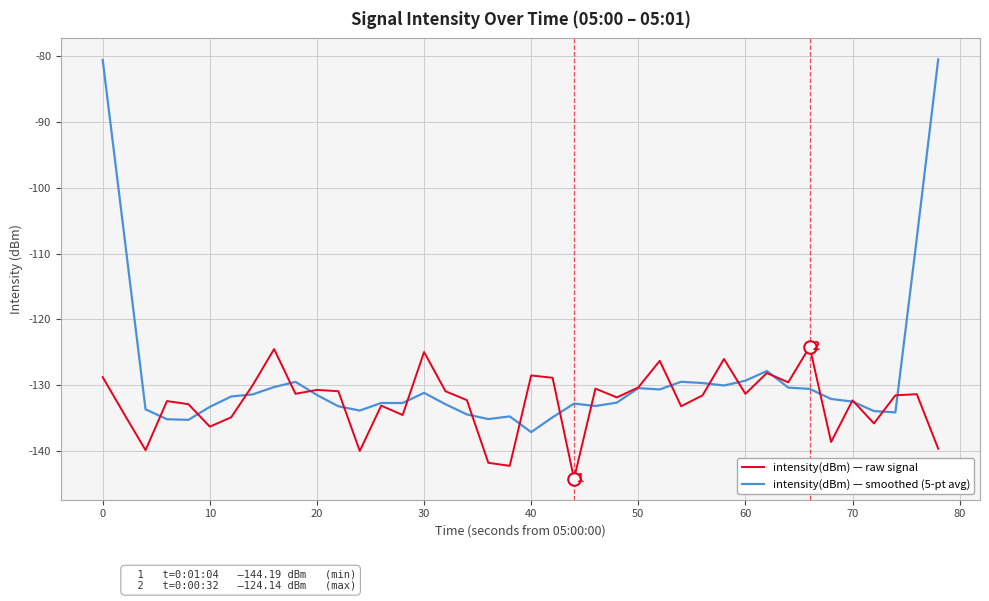

What is the greatest value displayed?

-80.5